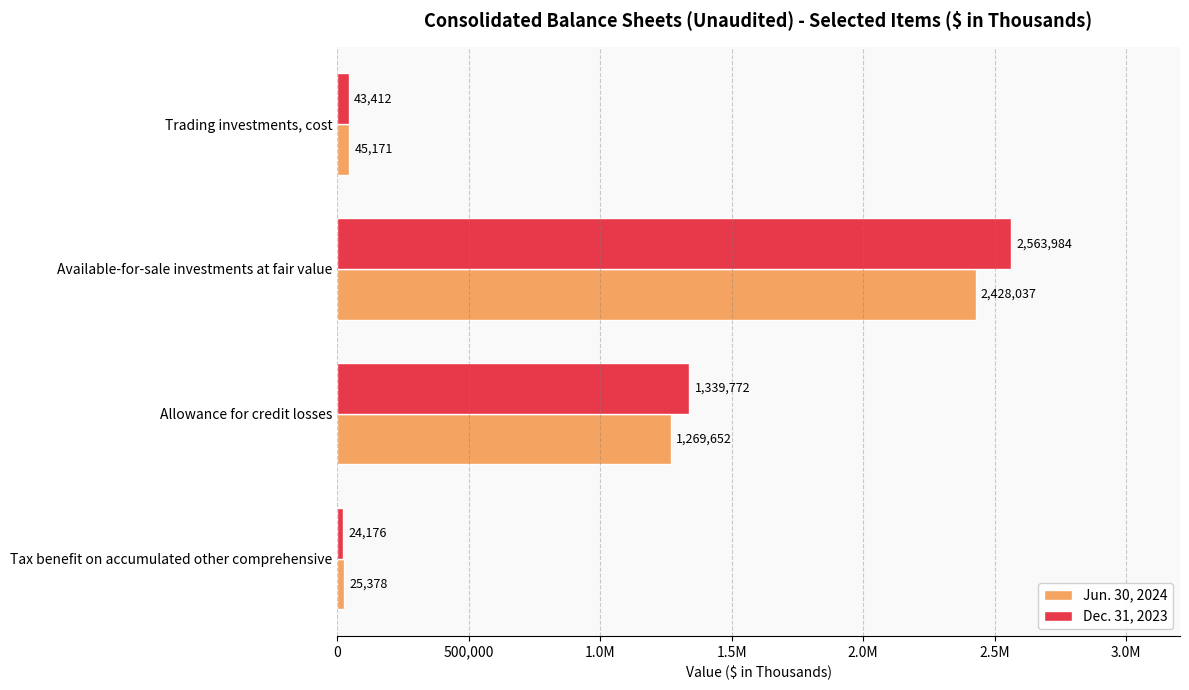

What is the value of the Jun. 30, 2024 bar at the 3rd from the left?

1269652